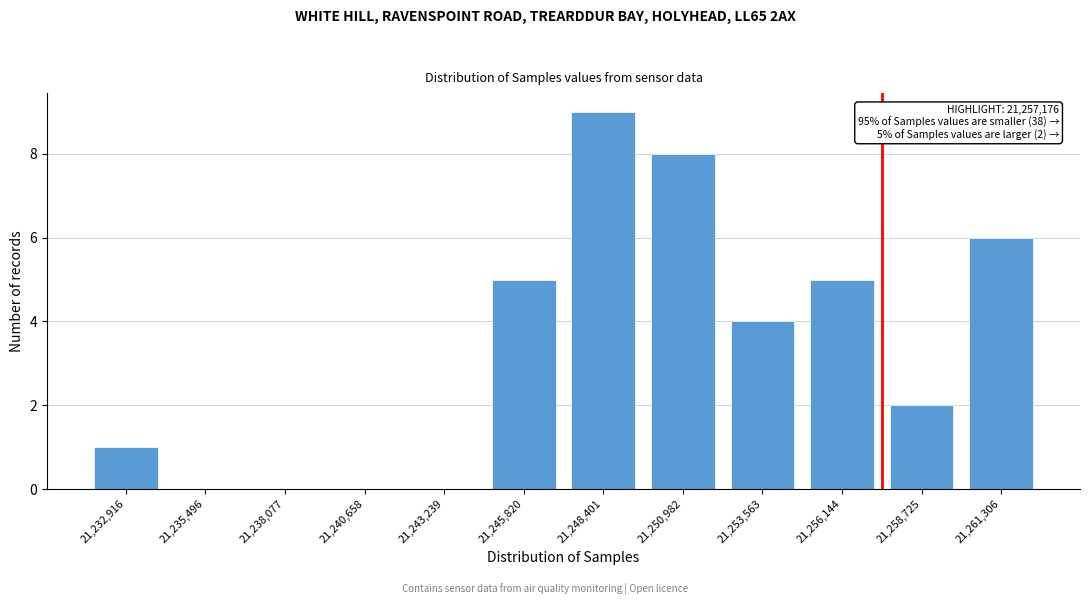

Reading left to right, what are all the values shown in this chart?

21,232,916=1	21,235,496=0	21,238,077=0	21,240,658=0	21,243,239=0	21,245,820=5	21,248,401=9	21,250,982=8	21,253,563=4	21,256,144=5	21,258,725=2	21,261,306=6